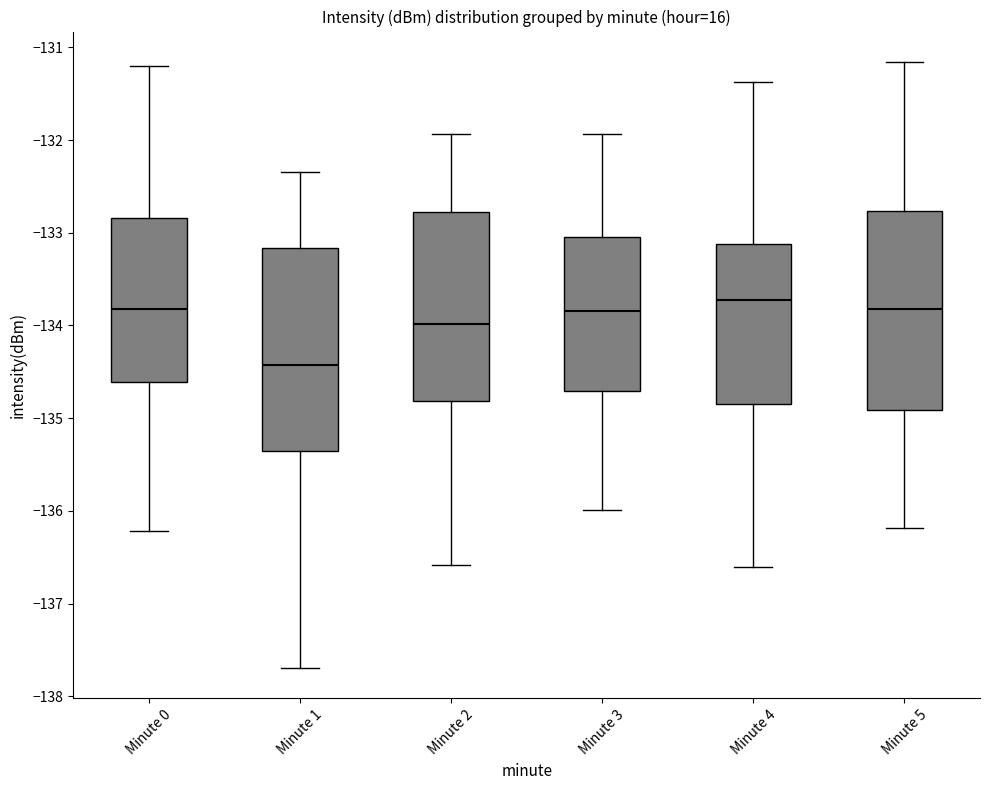

Reading left to right, transcribe this box plot: for each box, give where its median line is, the range the box spans, and where its two whiskers end, as read against the y-axis. The values are not printed on the chart, so give them approximately, as read against the axis.

Minute 0: median -133.8, box -134.6 to -132.8, whiskers -136.2 to -131.2
Minute 1: median -134.4, box -135.4 to -133.2, whiskers -137.7 to -132.3
Minute 2: median -134.0, box -134.8 to -132.8, whiskers -136.6 to -131.9
Minute 3: median -133.8, box -134.7 to -133.0, whiskers -136.0 to -131.9
Minute 4: median -133.7, box -134.8 to -133.1, whiskers -136.6 to -131.4
Minute 5: median -133.8, box -134.9 to -132.8, whiskers -136.2 to -131.2